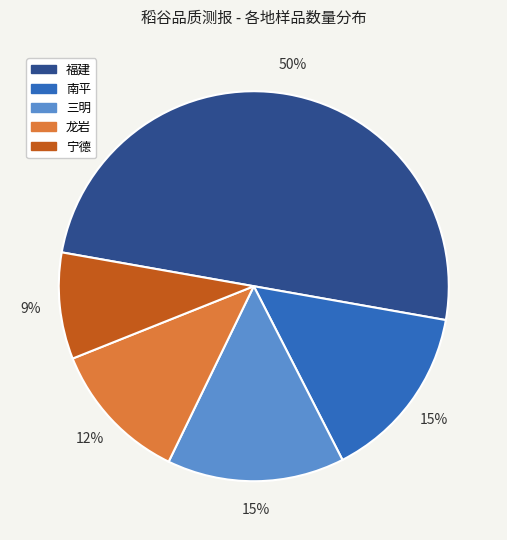

To the nearest percent, what portion does 宁德 represent?

9%